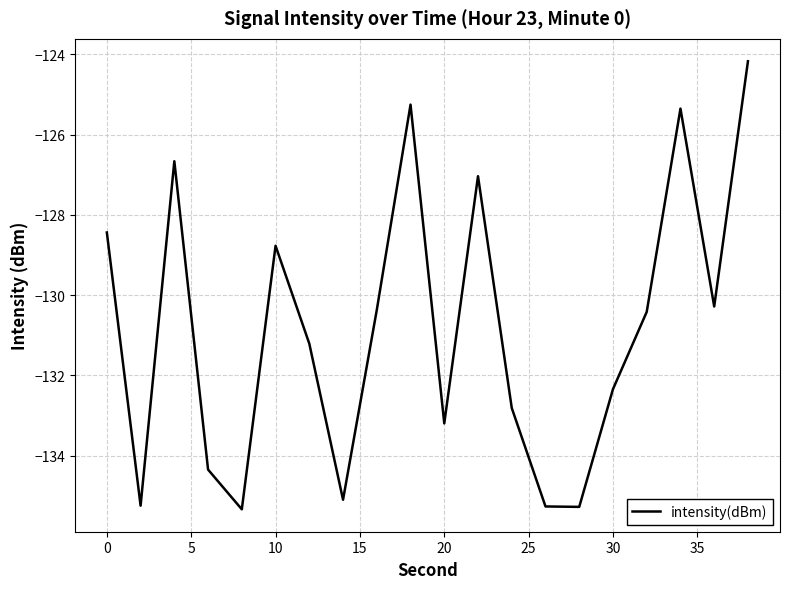

What is the greatest value displayed?

-124.2